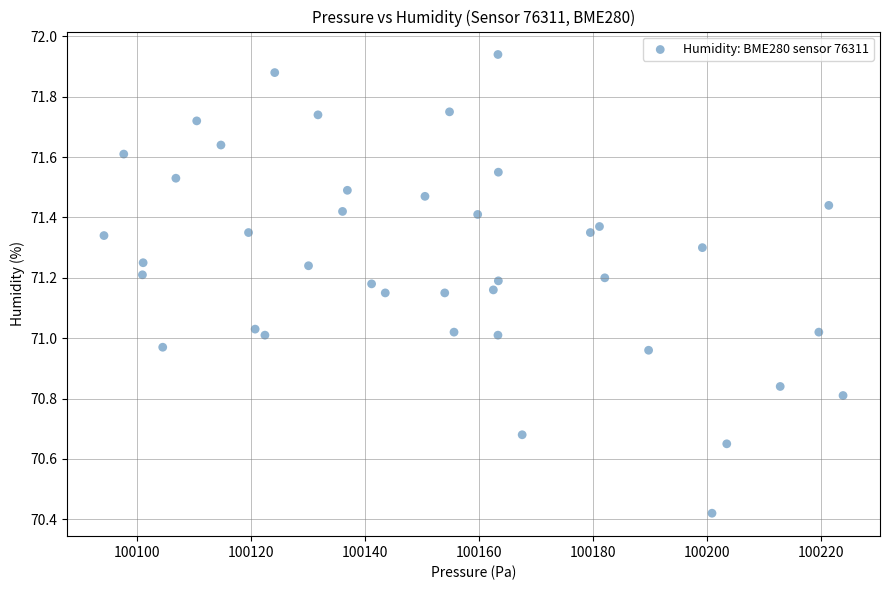

What is the range of X values (max minus min)?

129.7